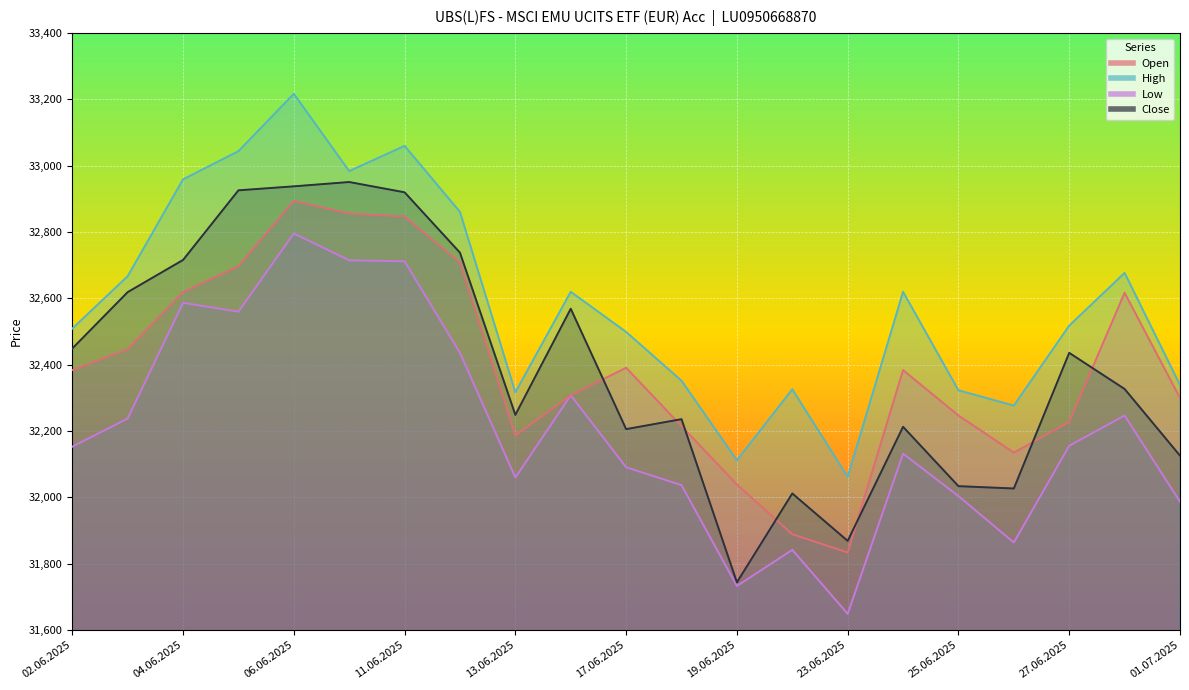

Rank the series by their maximum value, from highest to lowest.

High, Close, Open, Low